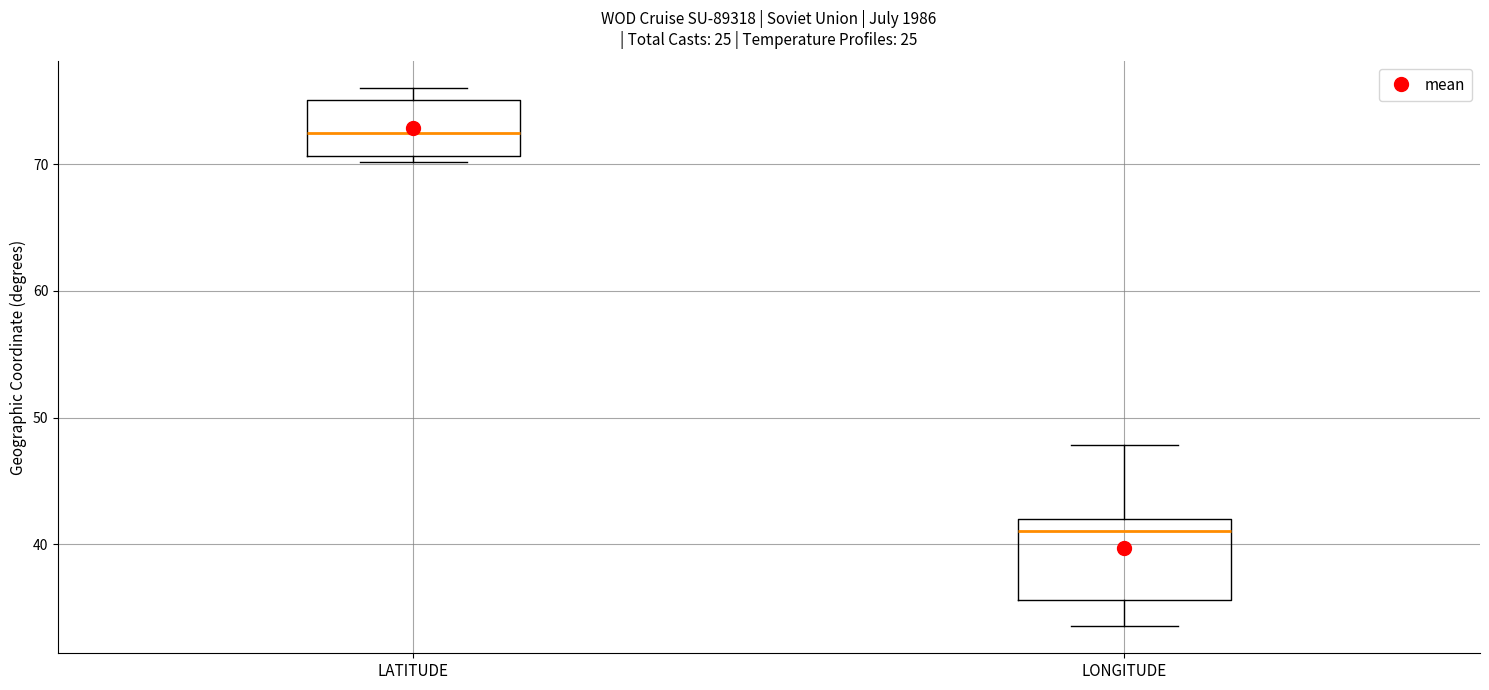

Where is the lower edge of the box for LATITUDE on the y-axis? The values are not printed on the chart, so give them approximately, as read against the axis.

71